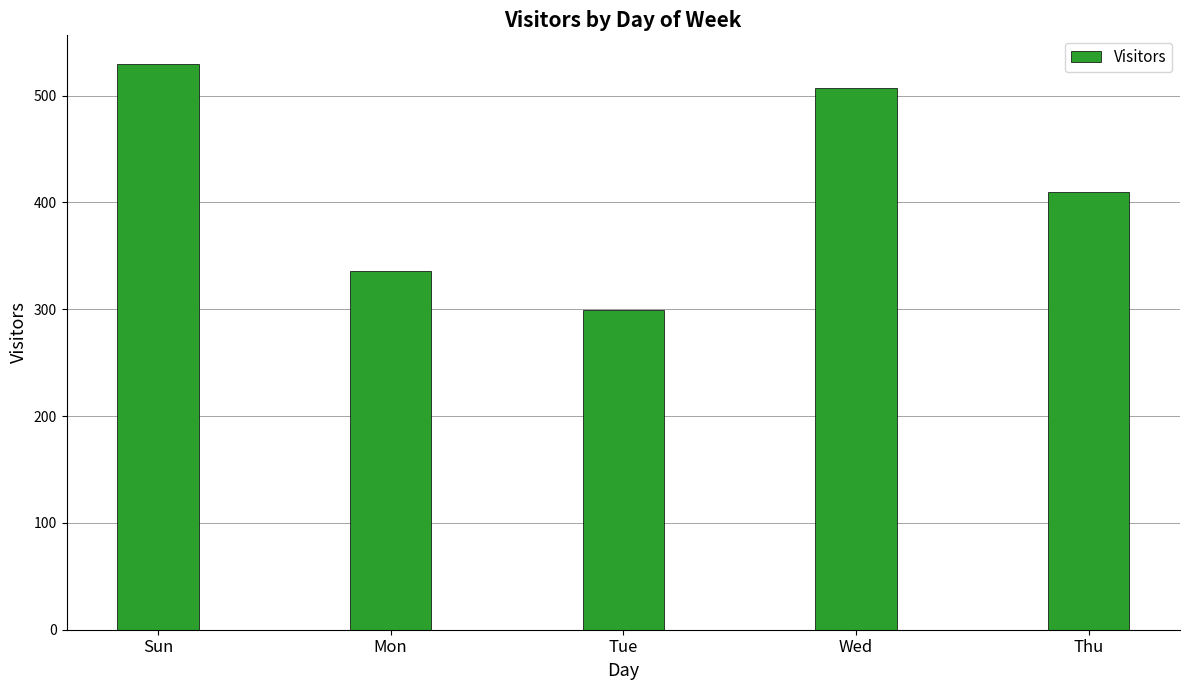

Which category has the lowest value across all series?

Tue